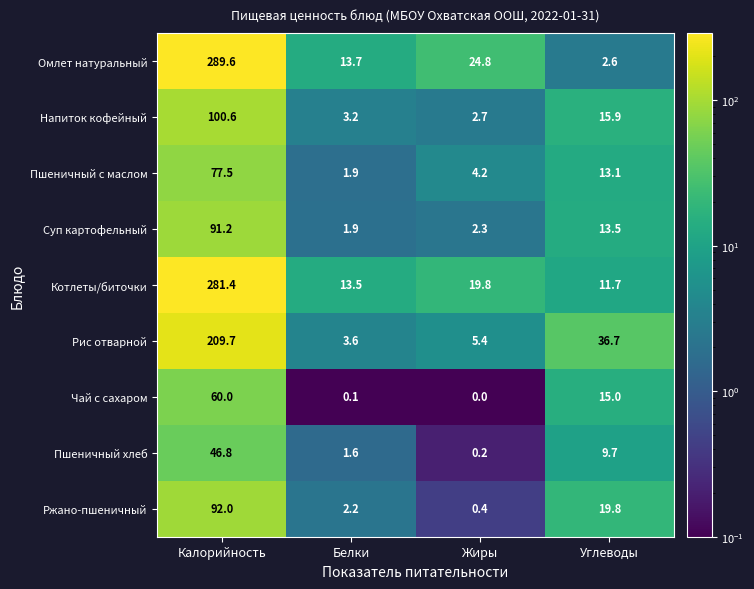

What is the greatest value displayed?

289.6